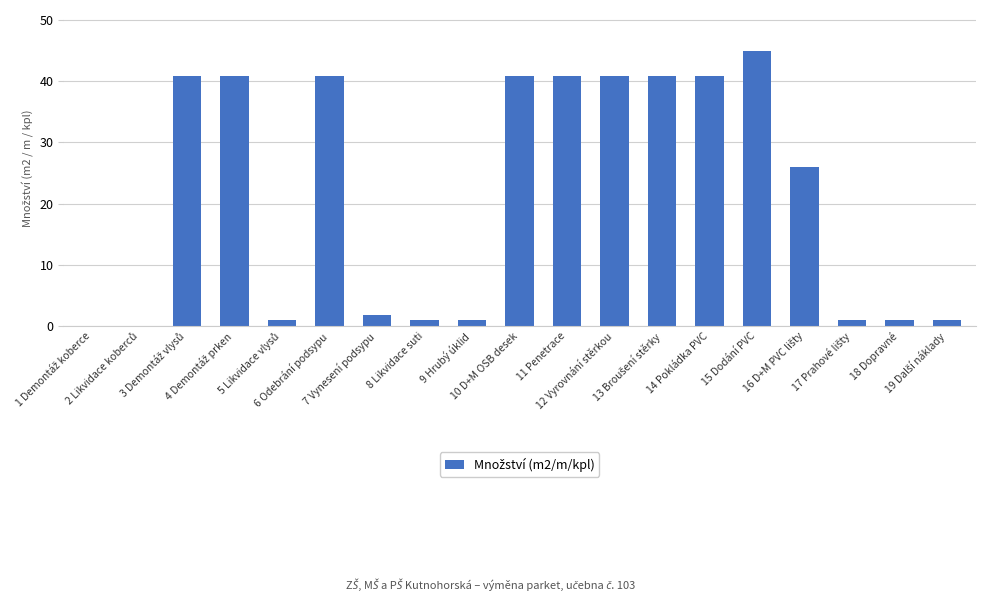

How many distinct data groups are displayed?

1